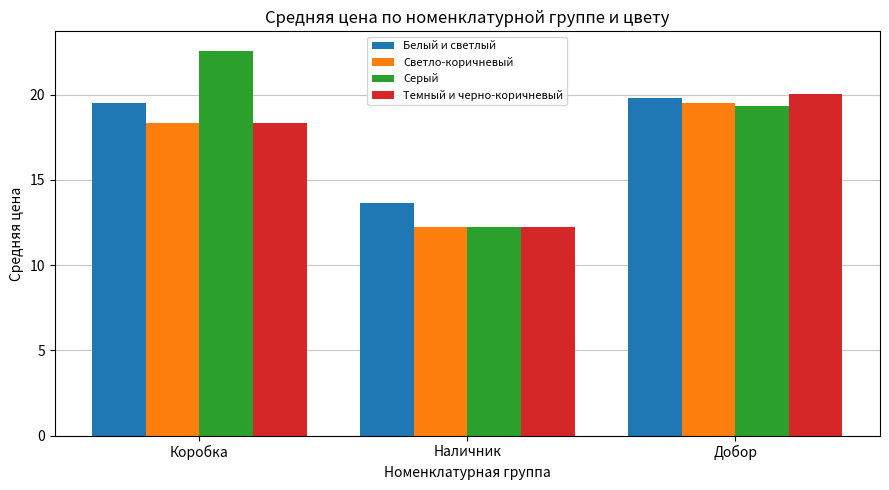

Count the number of categories in the chart.

3